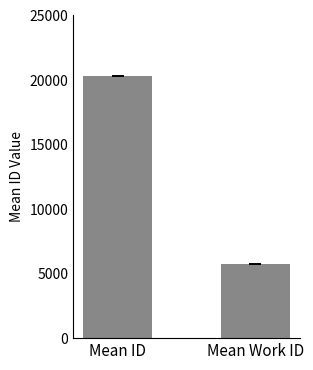

Does the chart contain stacked bars?

No